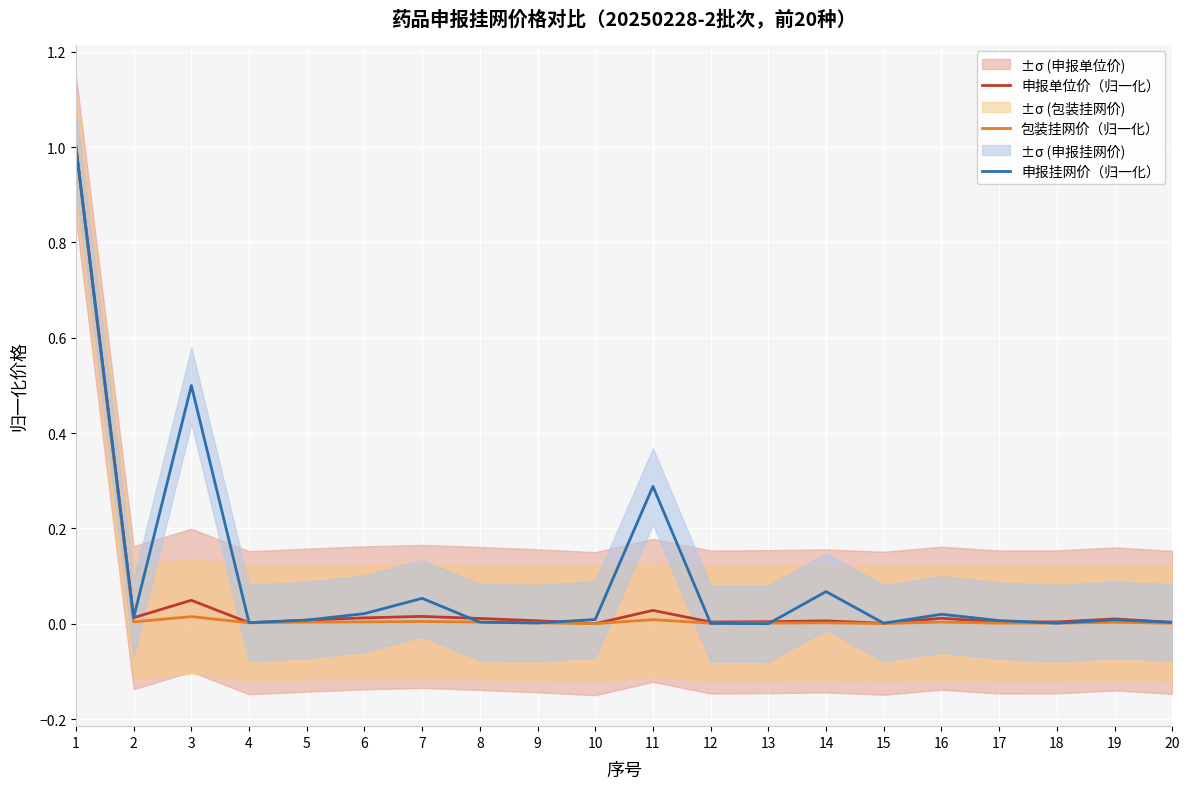

Reading left to right, extract all data points from this chart.

申报单位价（归一化）: 1=1.0	2=0.0	3=0.0	4=0.0	5=0.0	6=0.0	7=0.0	8=0.0	9=0.0	10=0.0	11=0.0	12=0.0	13=0.0	14=0.0	15=0.0	16=0.0	17=0.0	18=0.0	19=0.0	20=0.0
包装挂网价（归一化）: 1=1.0	2=0.0	3=0.0	4=0.0	5=0.0	6=0.0	7=0.0	8=0.0	9=0.0	10=0.0	11=0.0	12=0.0	13=0.0	14=0.0	15=0.0	16=0.0	17=0.0	18=0.0	19=0.0	20=0.0
申报挂网价（归一化）: 1=1.0	2=0.0	3=0.5	4=0.0	5=0.0	6=0.0	7=0.1	8=0.0	9=0.0	10=0.0	11=0.3	12=0.0	13=0.0	14=0.1	15=0.0	16=0.0	17=0.0	18=0.0	19=0.0	20=0.0